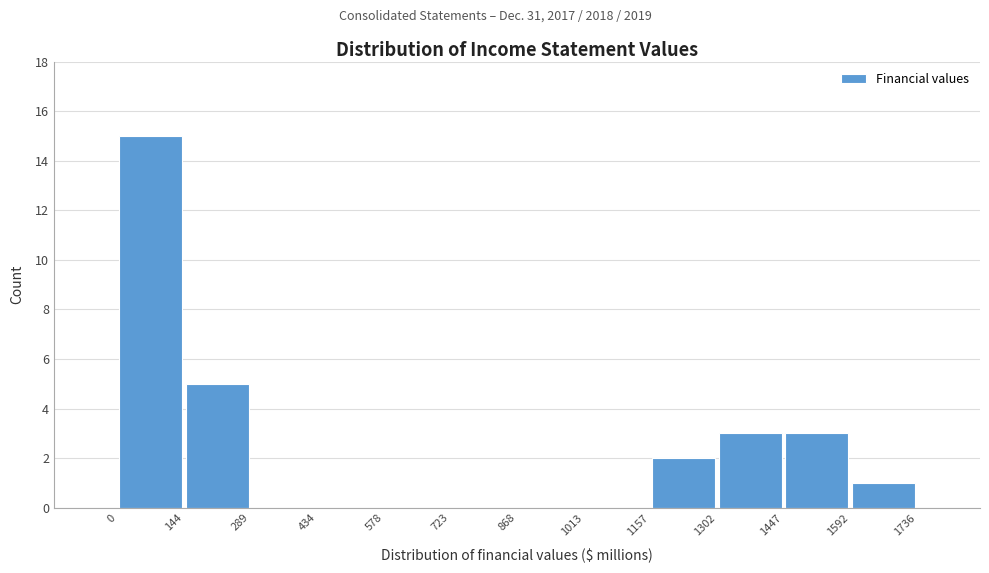

Over which range of the x-axis is the bar tallest?

0 to 144